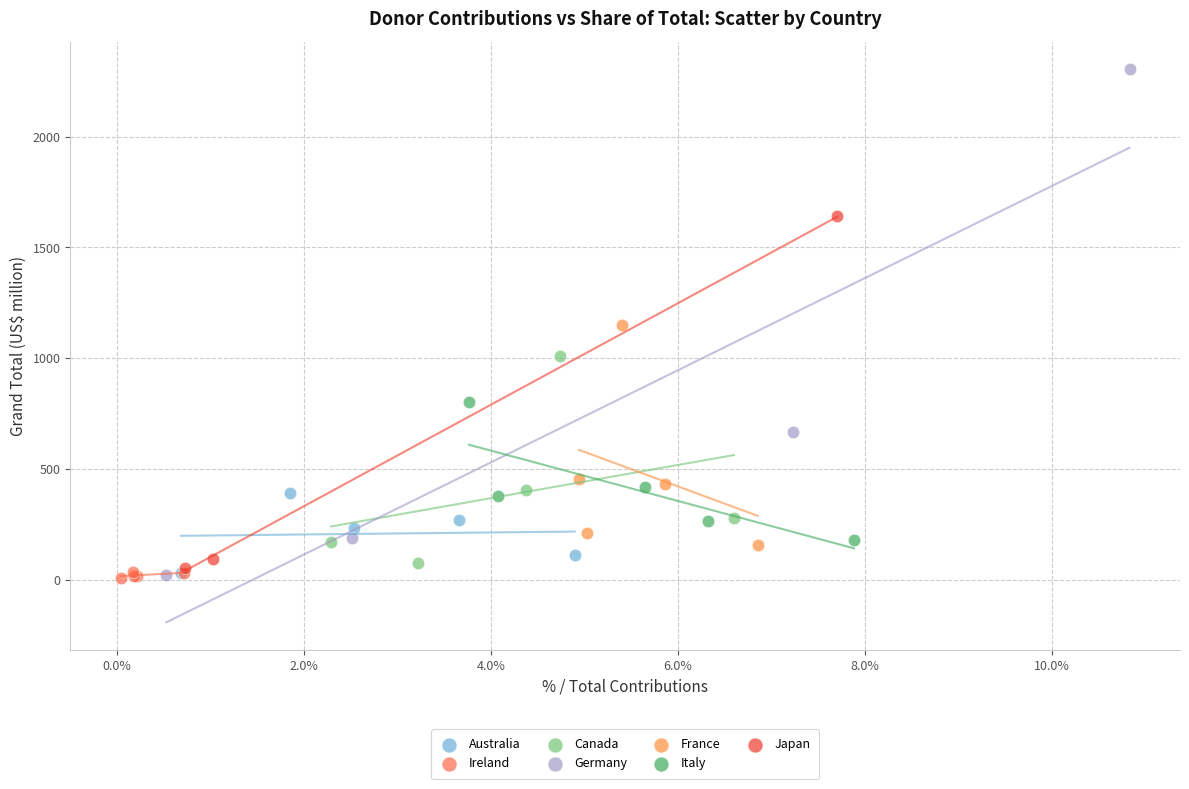

Which series contains the highest Y value?

Germany